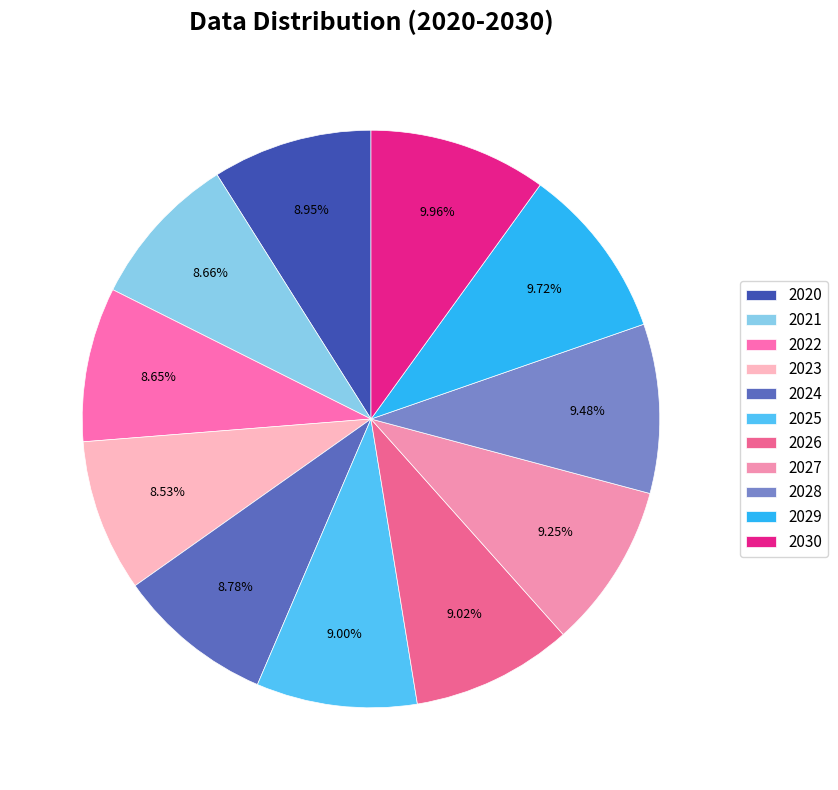

Rank the categories by value from lowest to highest.

2023, 2022, 2021, 2024, 2020, 2025, 2026, 2027, 2028, 2029, 2030